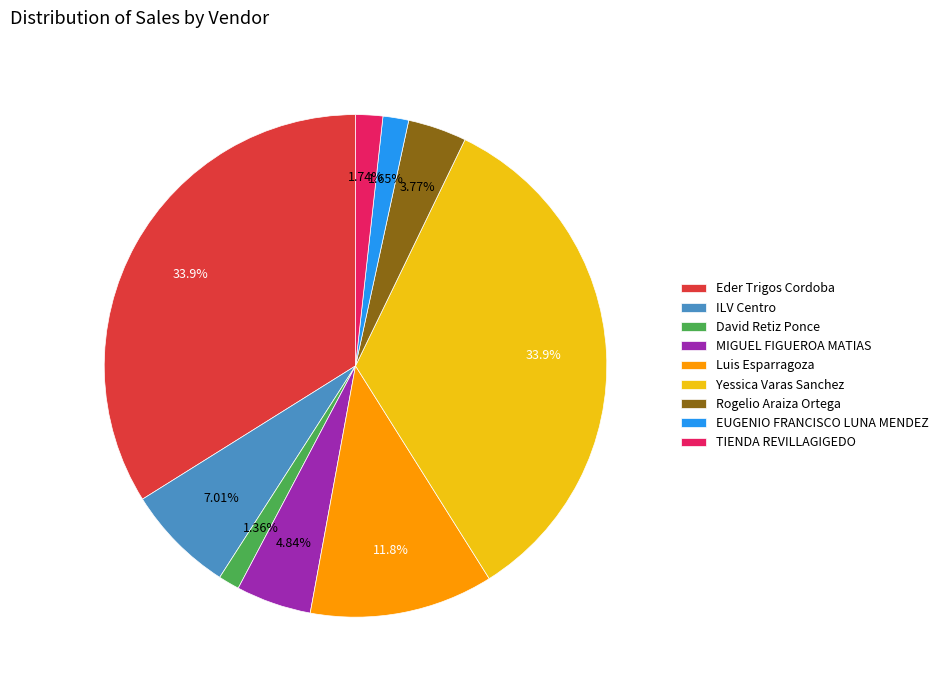

Is it true that Luis Esparragoza is 19% of the pie?

False